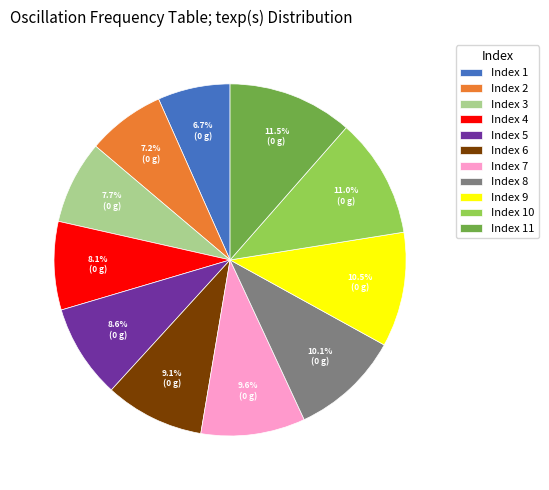

Approximately how many times larger is the value at Index 6 compared to Index 10?

0.8